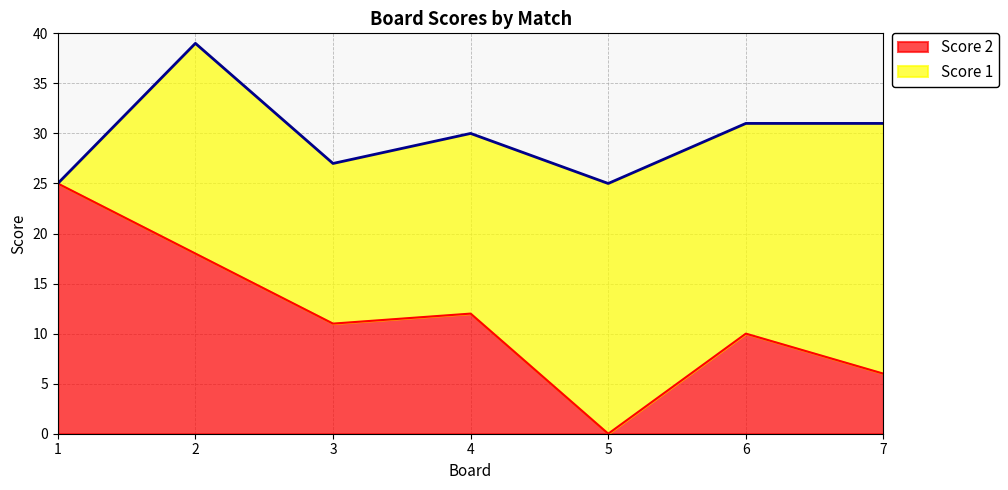

True or false: the data shows 3 at 7.

False